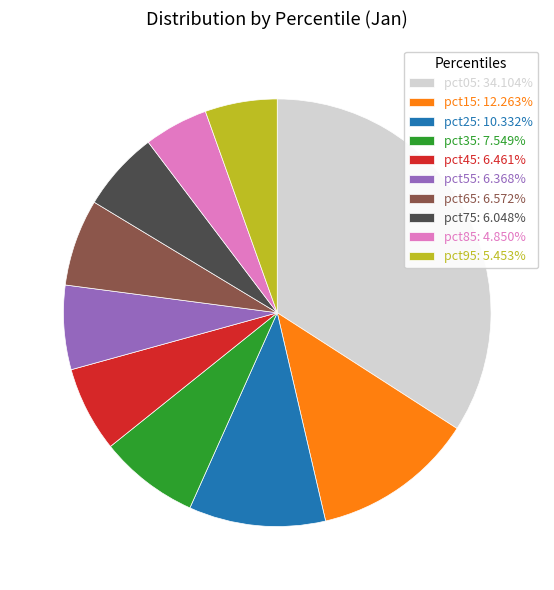

Count the number of slices in the pie.

10